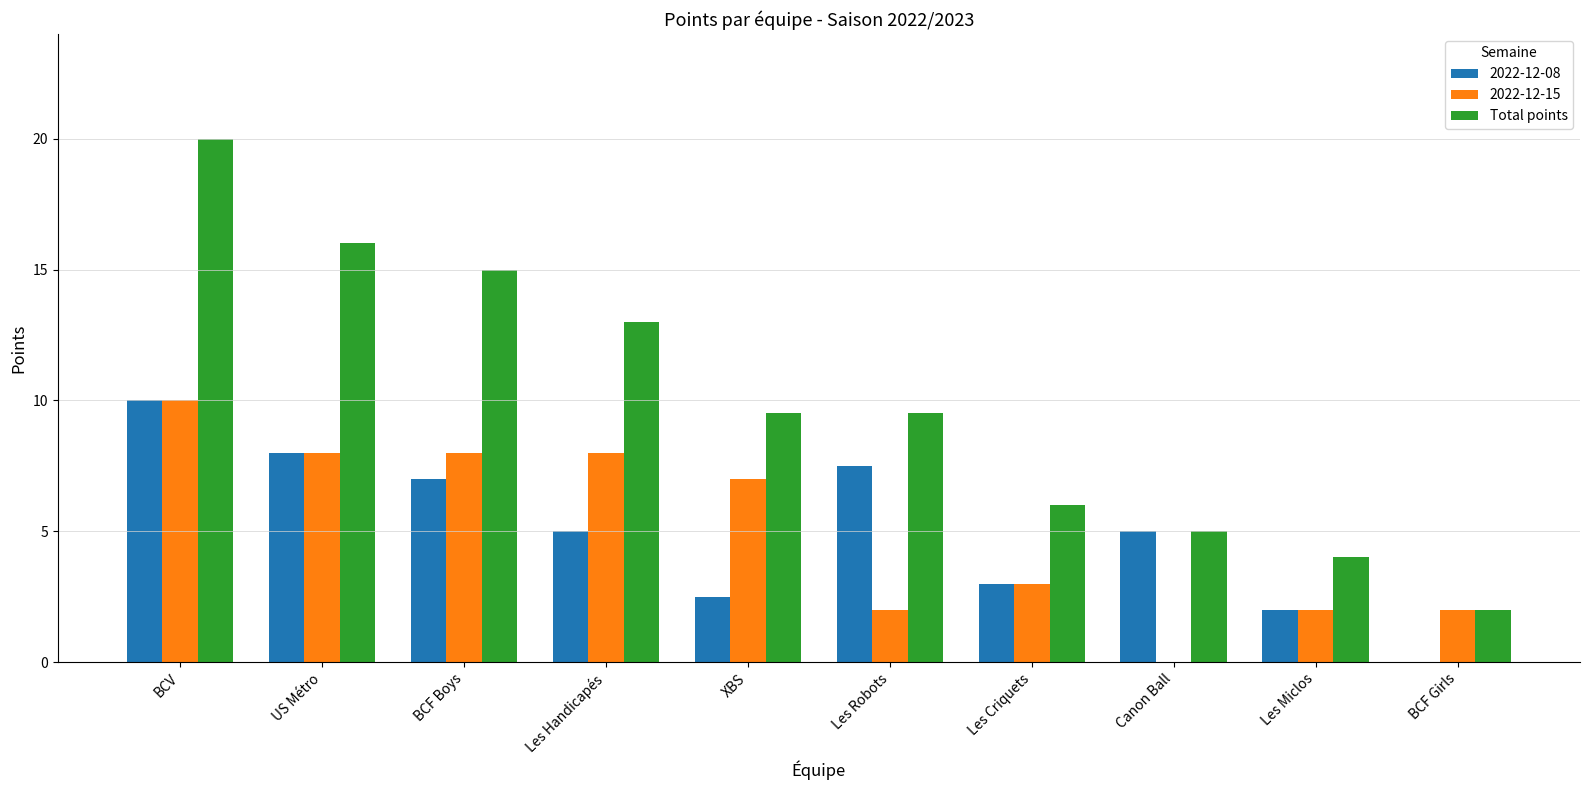

What is the maximum value shown in the chart?

20.0